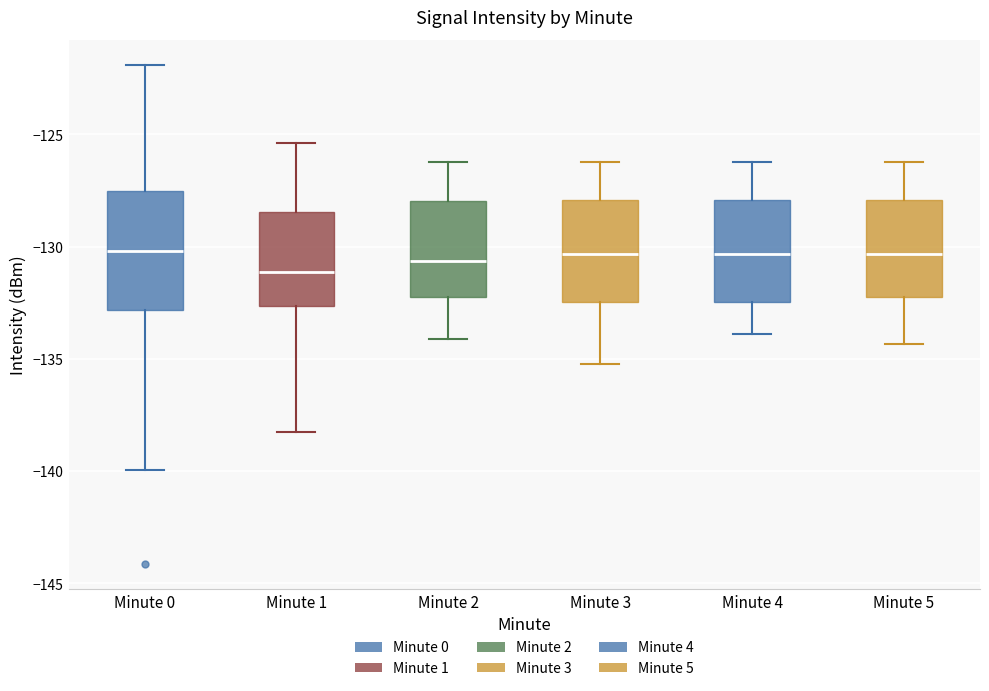

Which box is the tallest, from its lower edge to its upper edge?

Minute 0